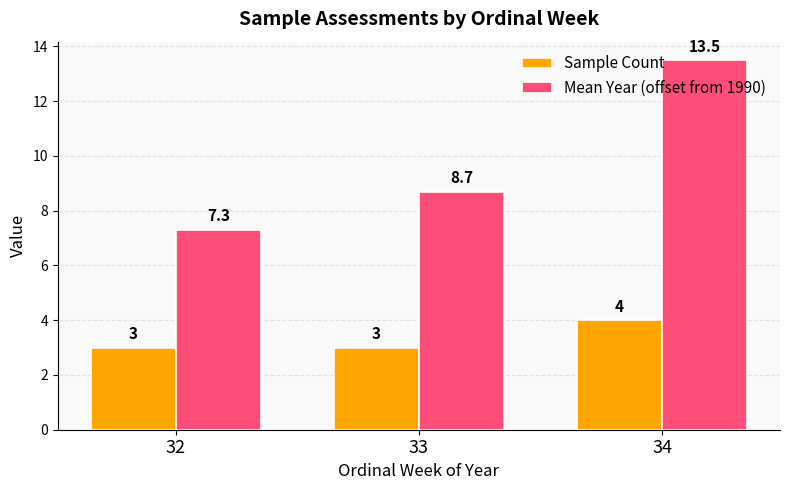

How many values in the Sample Count series exceed 3?

1